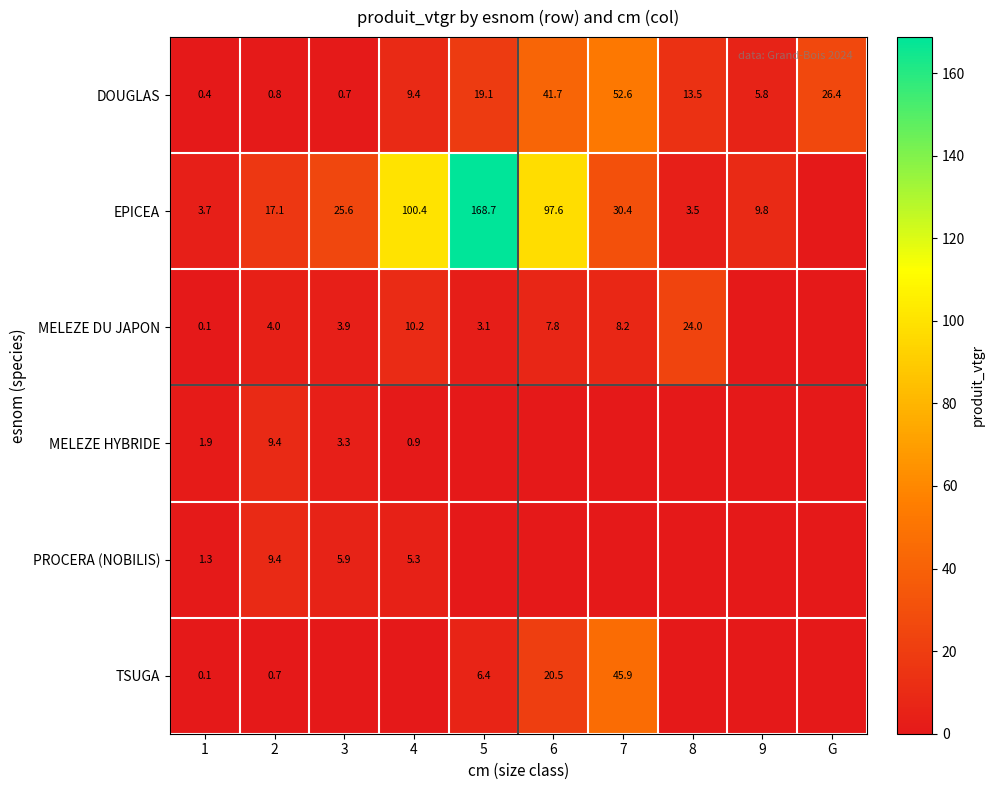

What is the sum of all DOUGLAS values?

170.4